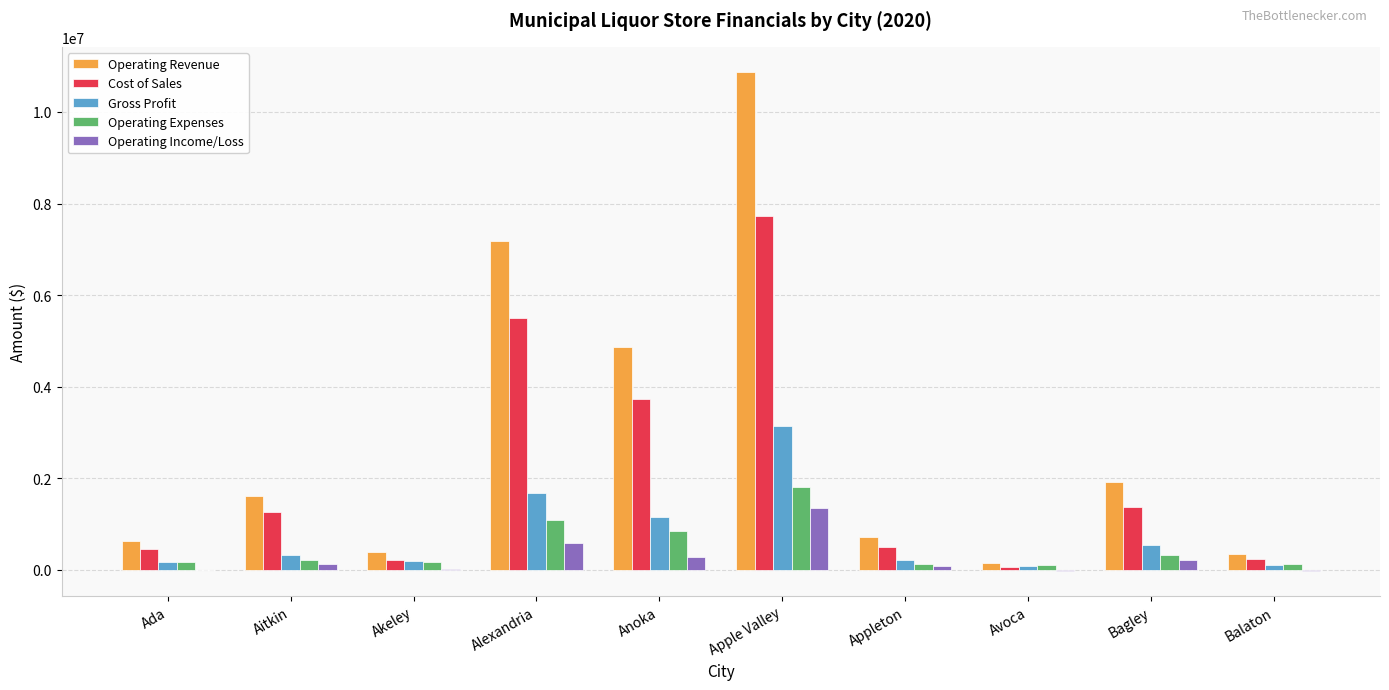

Which label corresponds to the largest value in the chart?

Apple Valley